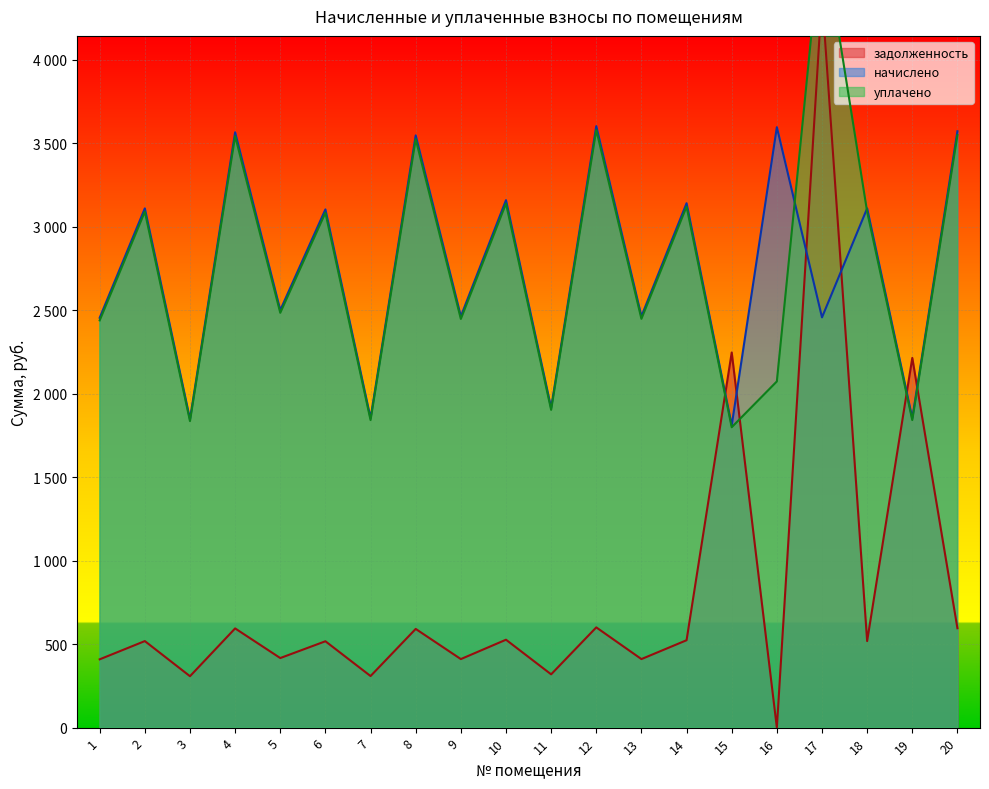

Between which two adjacent categories do задолженность and уплачено first intersect?

14 and 15